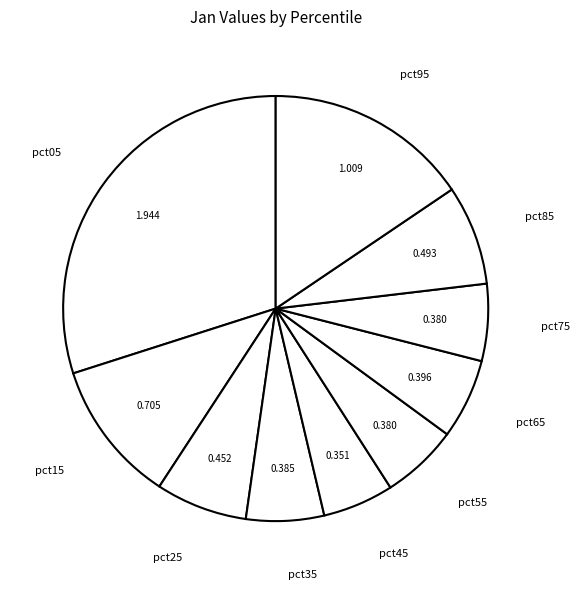

Is there any slice that represents more than half of the pie?

No